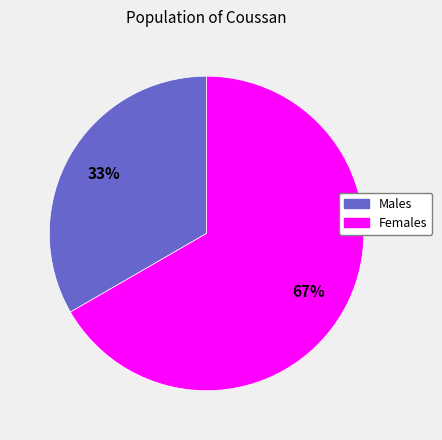

To the nearest percent, what is the average slice percentage?

50%